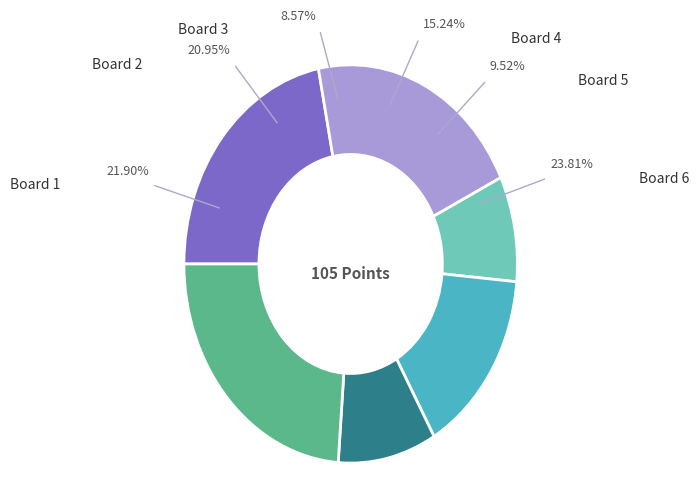

To the nearest percent, what portion does Board 3 represent?

9%